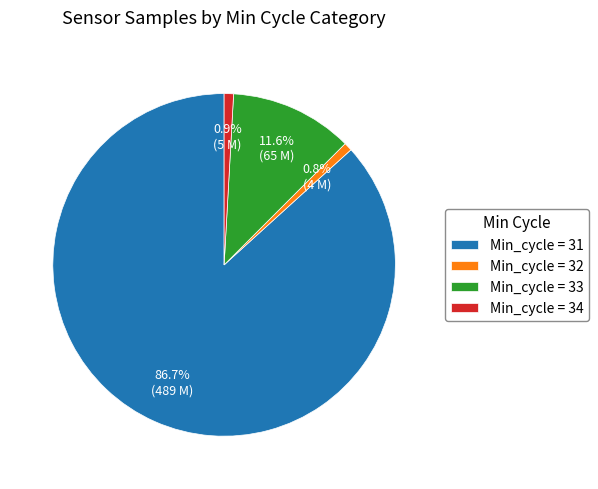

Does any single category account for the majority?

Yes